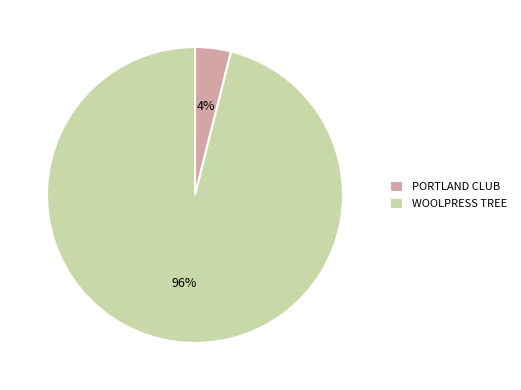

Which has a higher value, WOOLPRESS TREE or PORTLAND CLUB?

WOOLPRESS TREE